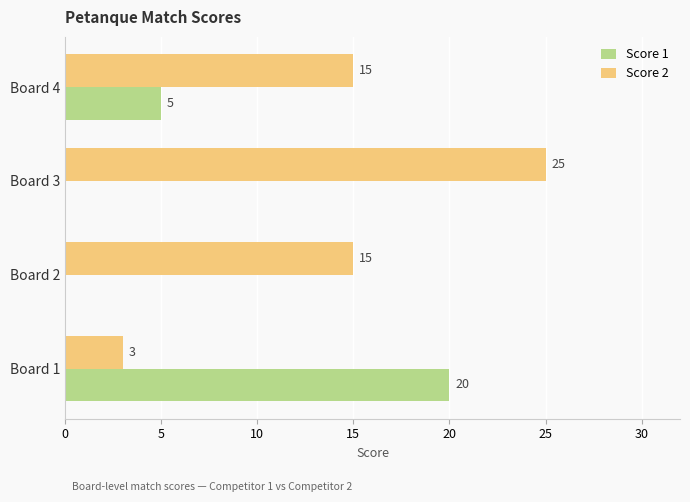

Is the value of Score 1 at Board 1 greater than the value of Score 2 at Board 2?

Yes